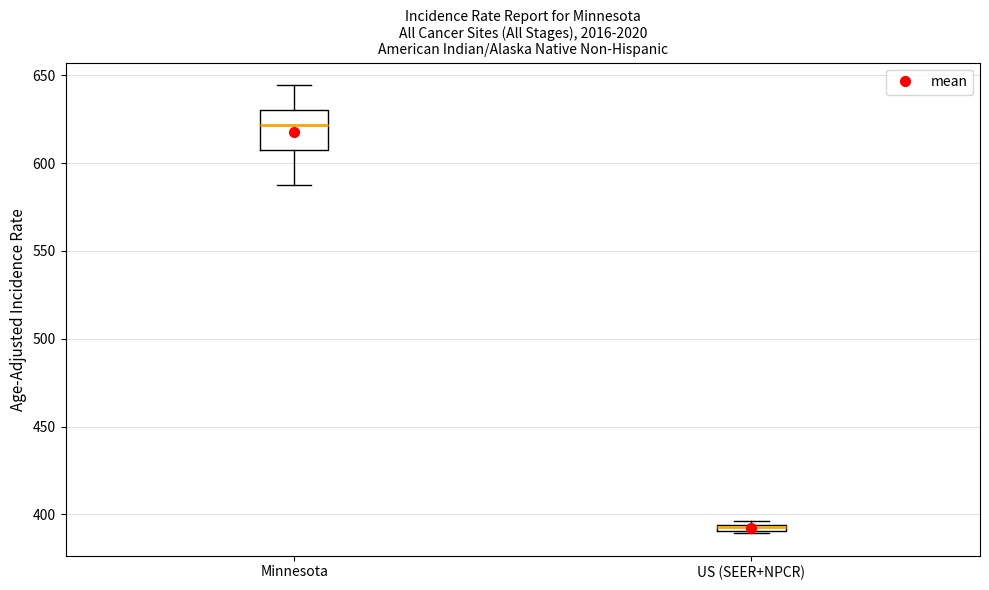

Which box's median line is the highest?

Minnesota